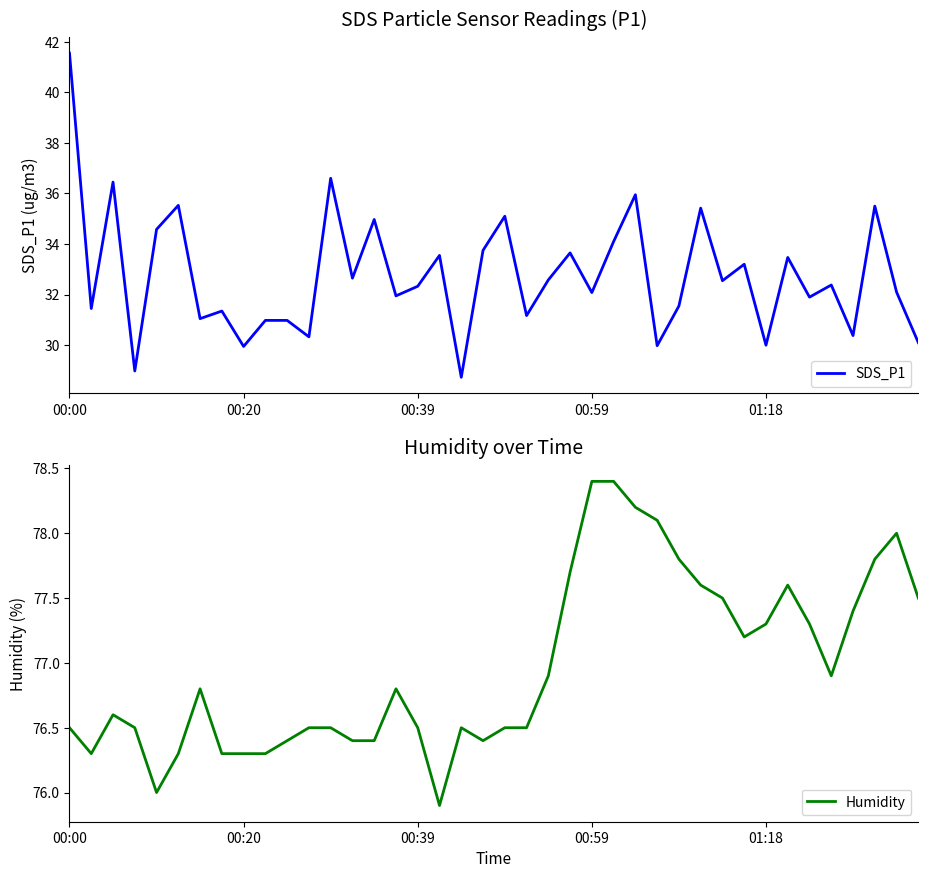

The value of Humidity at 14 is 76.4. True or false?

True